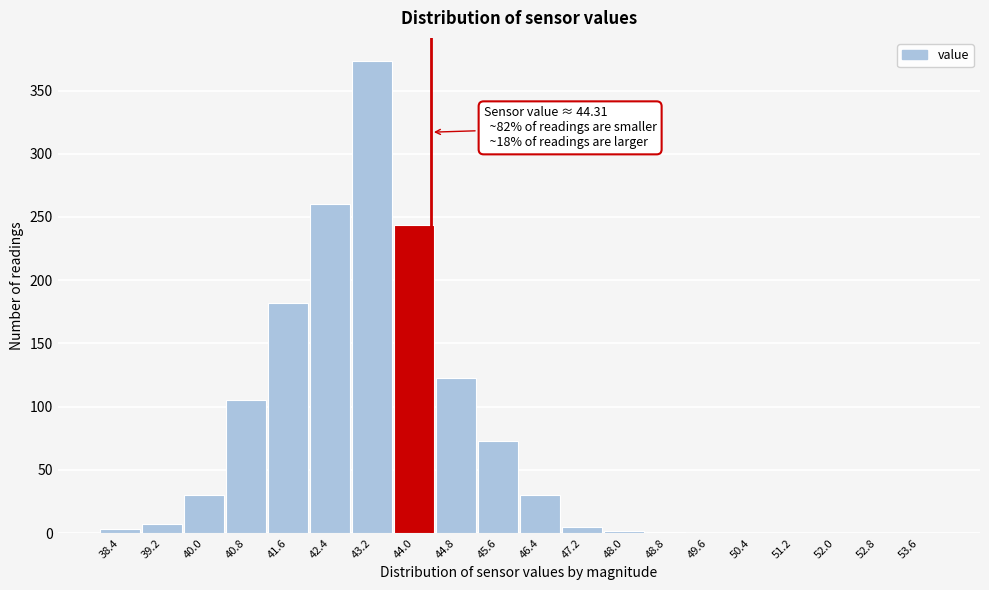

Which range on the x-axis has the tallest bar?

42.8 to 43.6